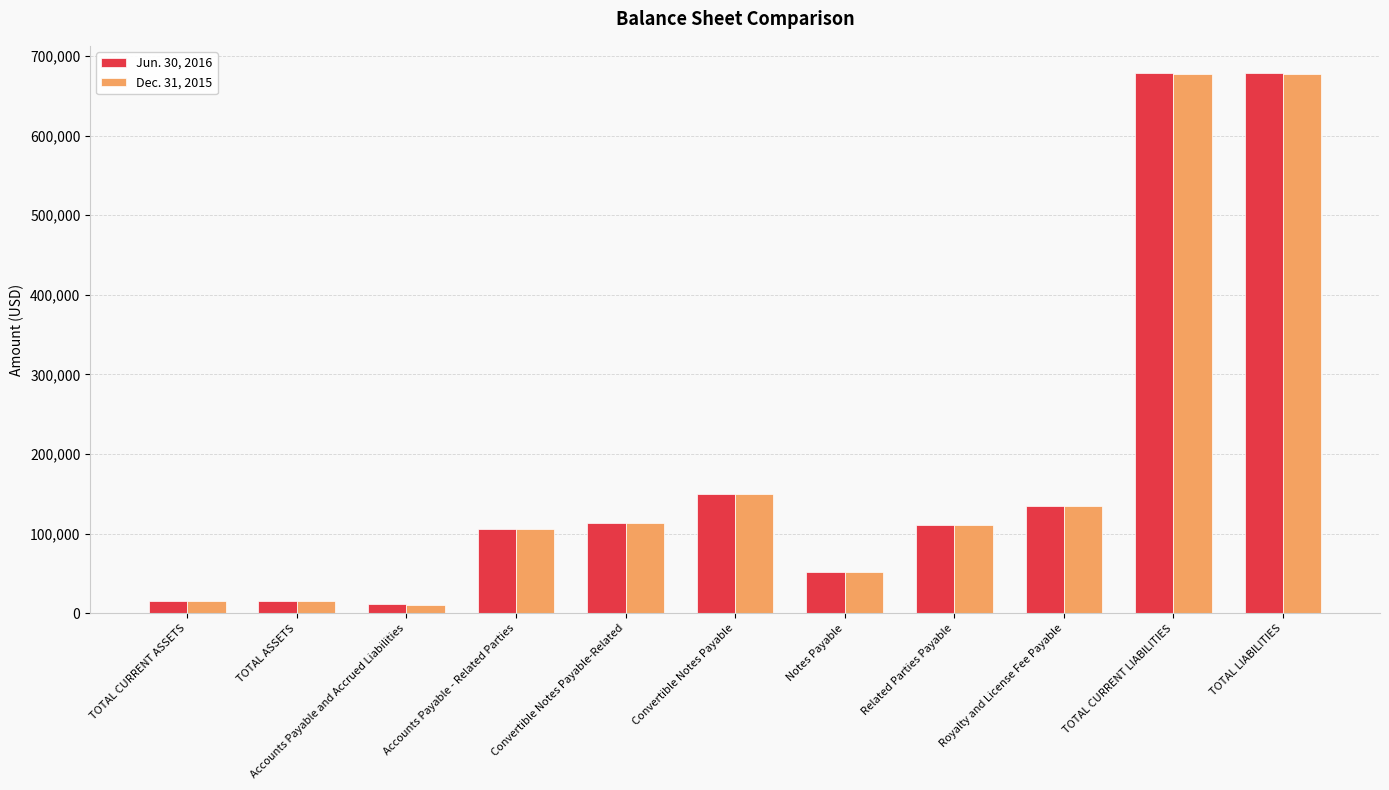

At which label does Jun. 30, 2016 first exceed 111500?

Convertible Notes Payable-Related